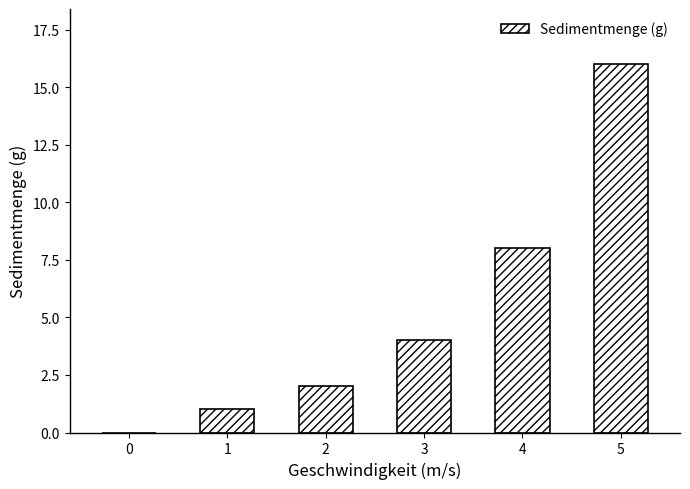

Reading left to right, what are all the values shown in this chart?

0=0	1=1	2=2	3=4	4=8	5=16